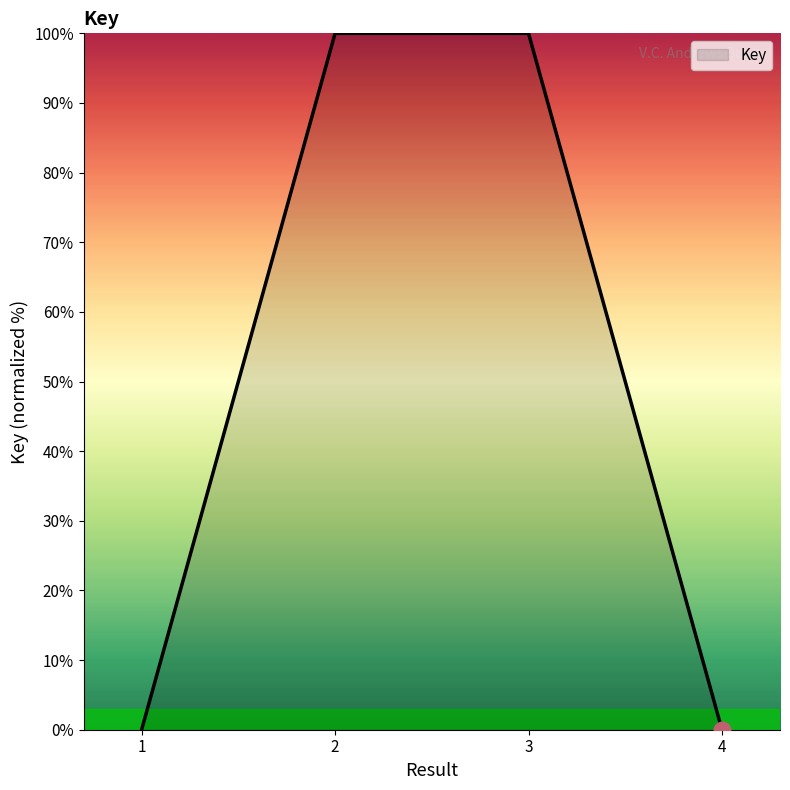

What is the change in value from 3 to 4?

-100.0